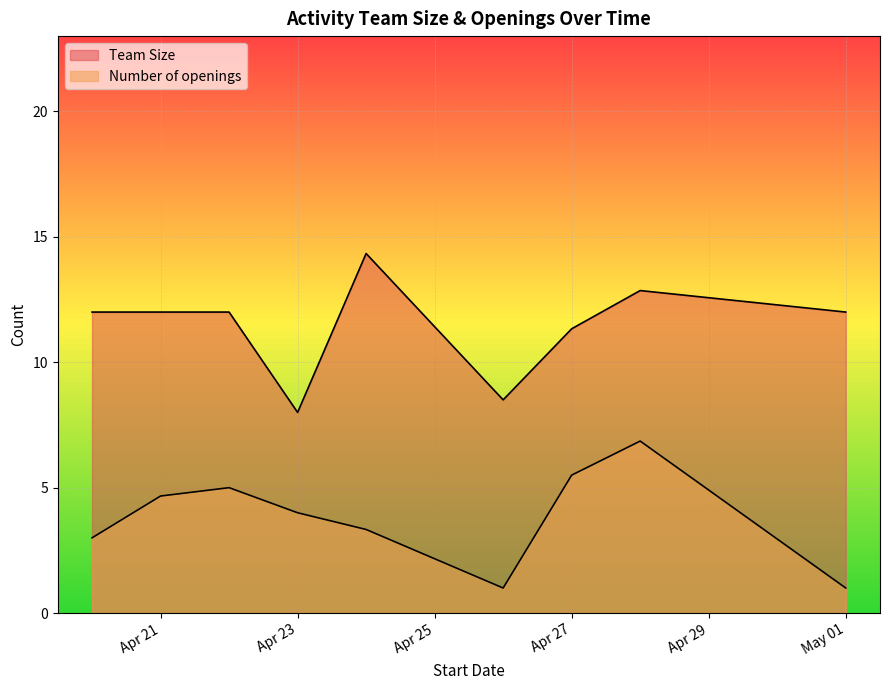

How many lines are shown in the chart?

2